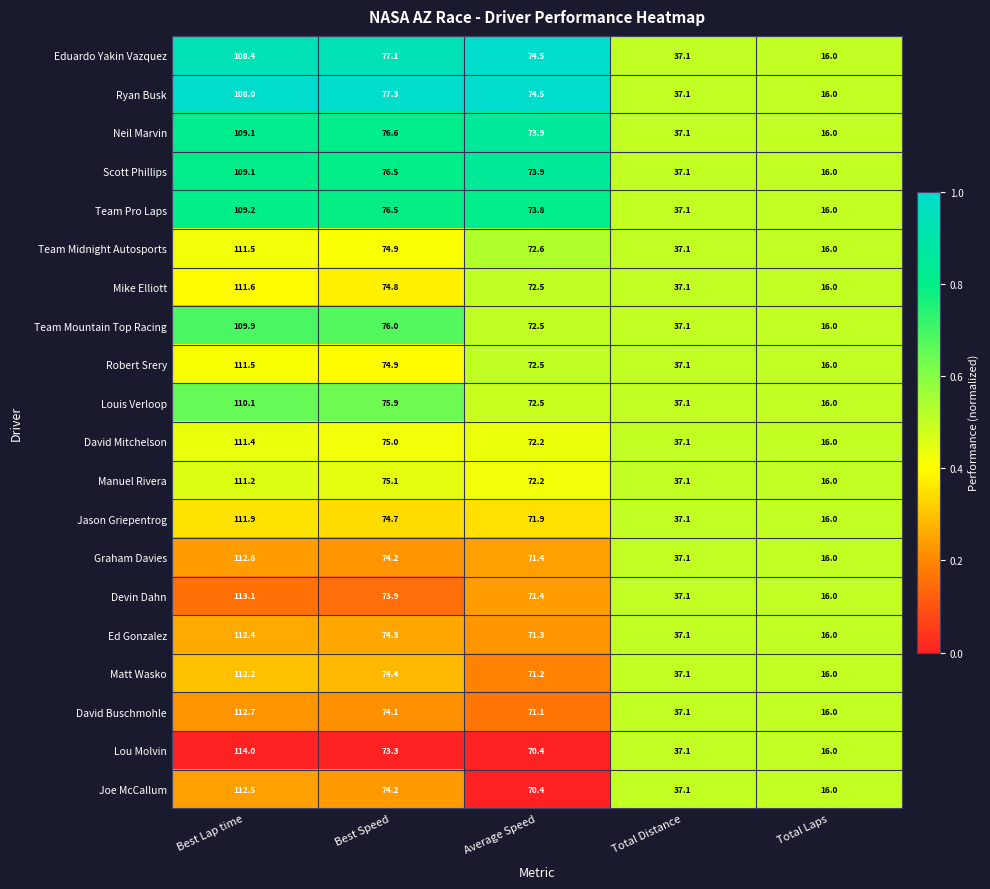

What is the difference between the maximum and minimum values in the Manuel Rivera series?

95.2